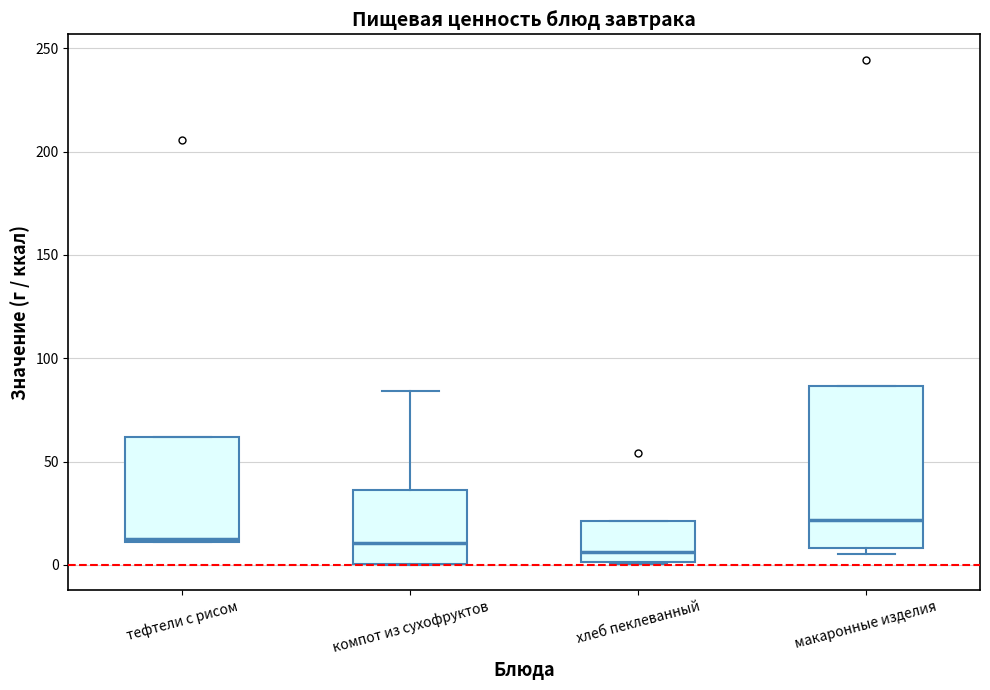

Where is the upper edge of the box for тефтели с рисом on the y-axis? The values are not printed on the chart, so give them approximately, as read against the axis.

60